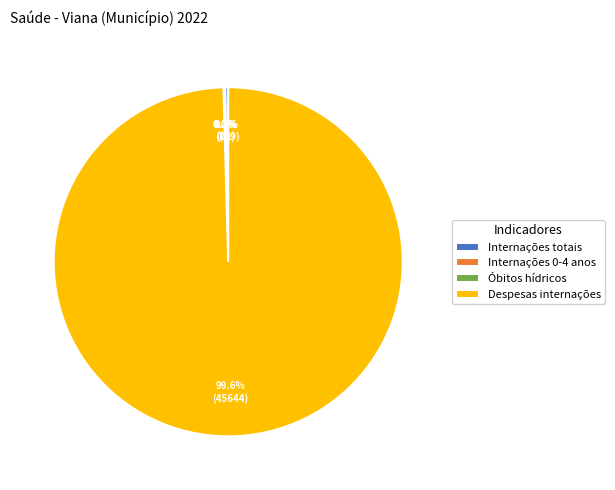

What is the total percentage of Despesas internações and Internações totais?

99.8%